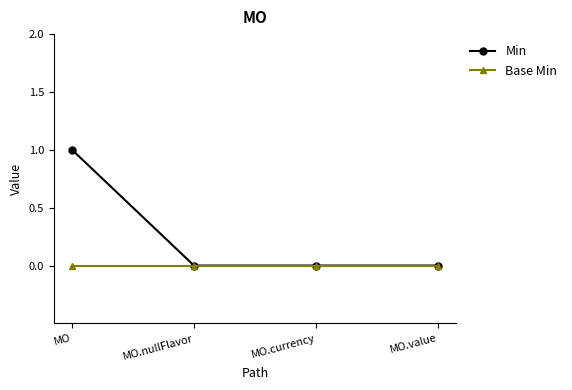

Which category has the highest value in the Min series?

MO